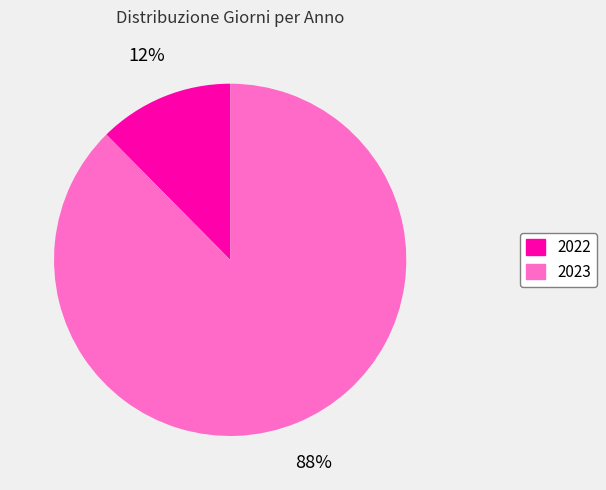

Between 2023 and 2022, which is larger?

2023